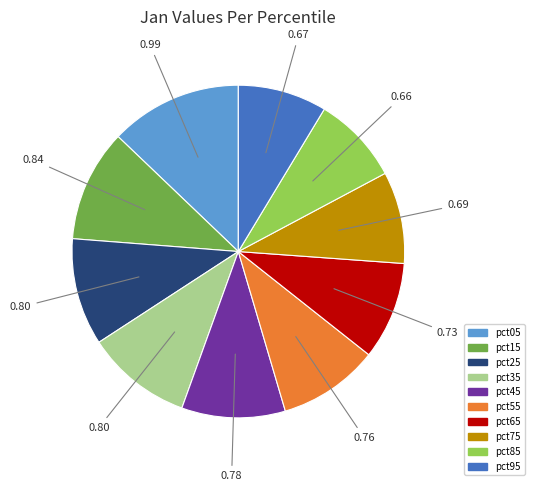

Combined, do pct25 and pct95 account for over 50%?

No